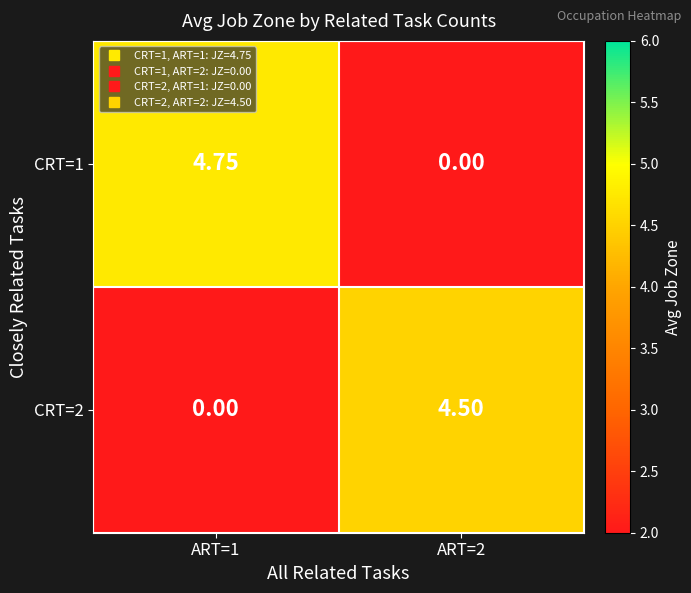

Is the value of CRT=2 at ART=2 greater than the value of CRT=1 at ART=1?

No